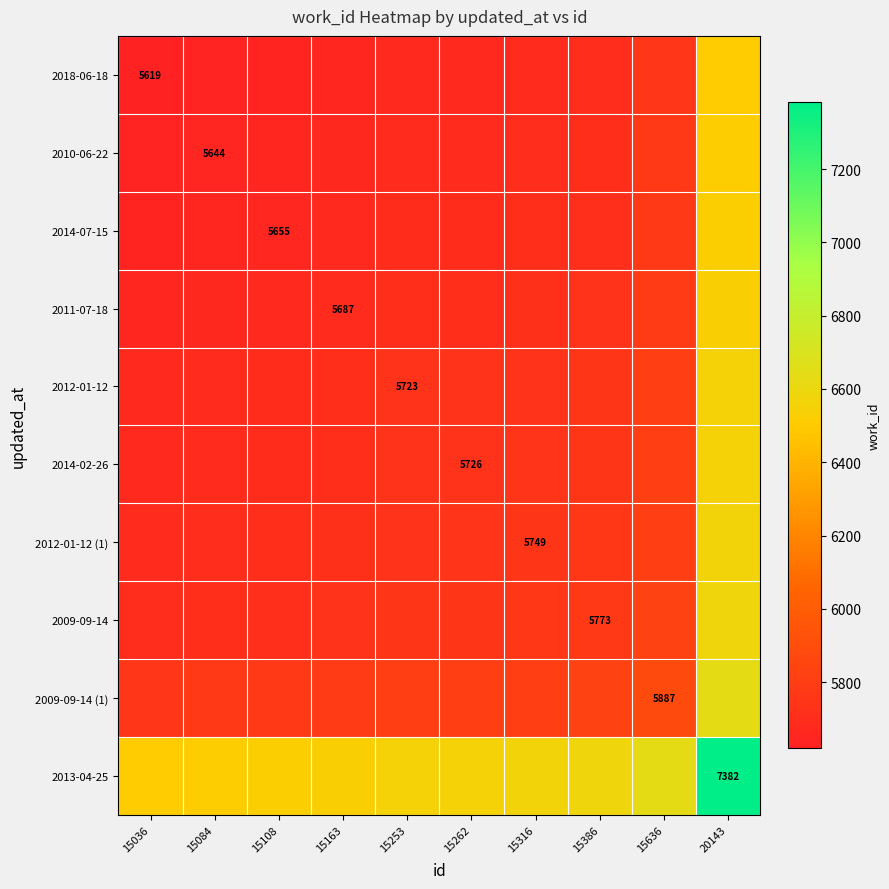

What is the difference between the second highest and minimum values in the 2013-04-25 series?

134.0